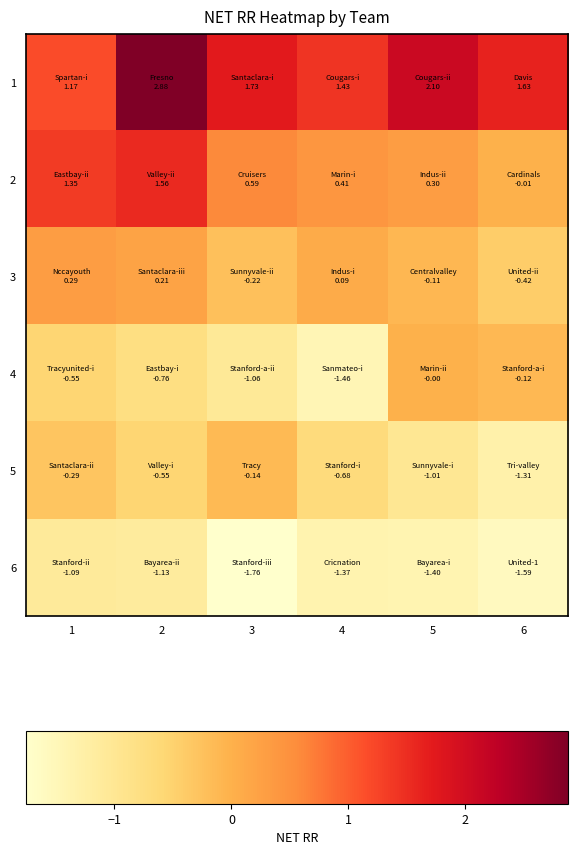

List the series in order of their peak value, lowest first.

6, 5, 4, 3, 2, 1